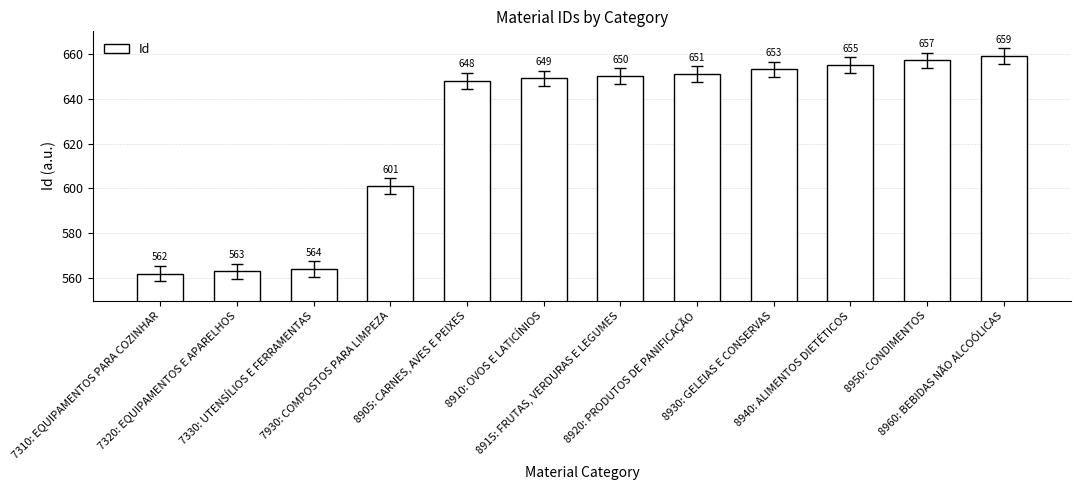

How many data points are less than 650?

6